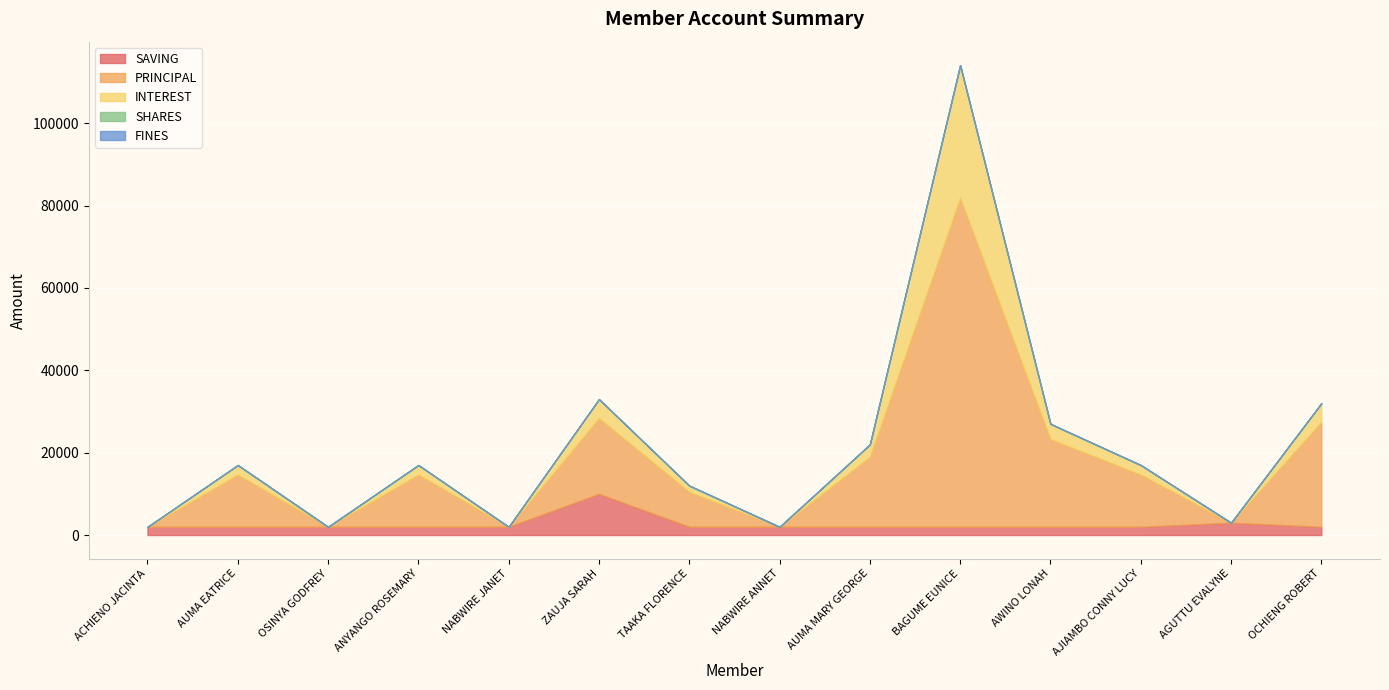

Rank the series by their maximum value, from lowest to highest.

SHARES, FINES, SAVING, INTEREST, PRINCIPAL